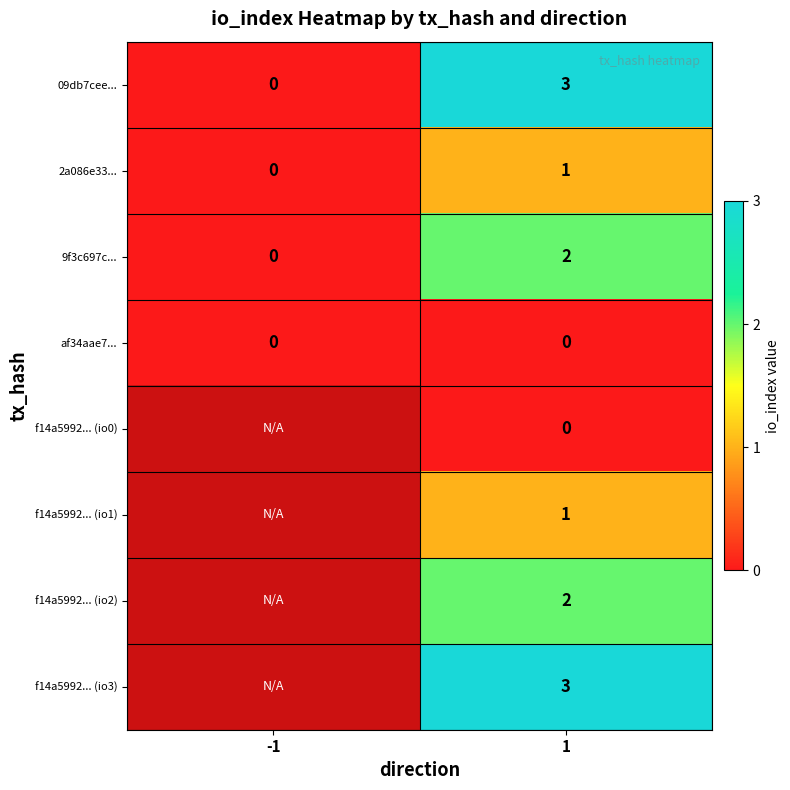

What is the difference between the 09db7cee... values at -1 and 1?

3